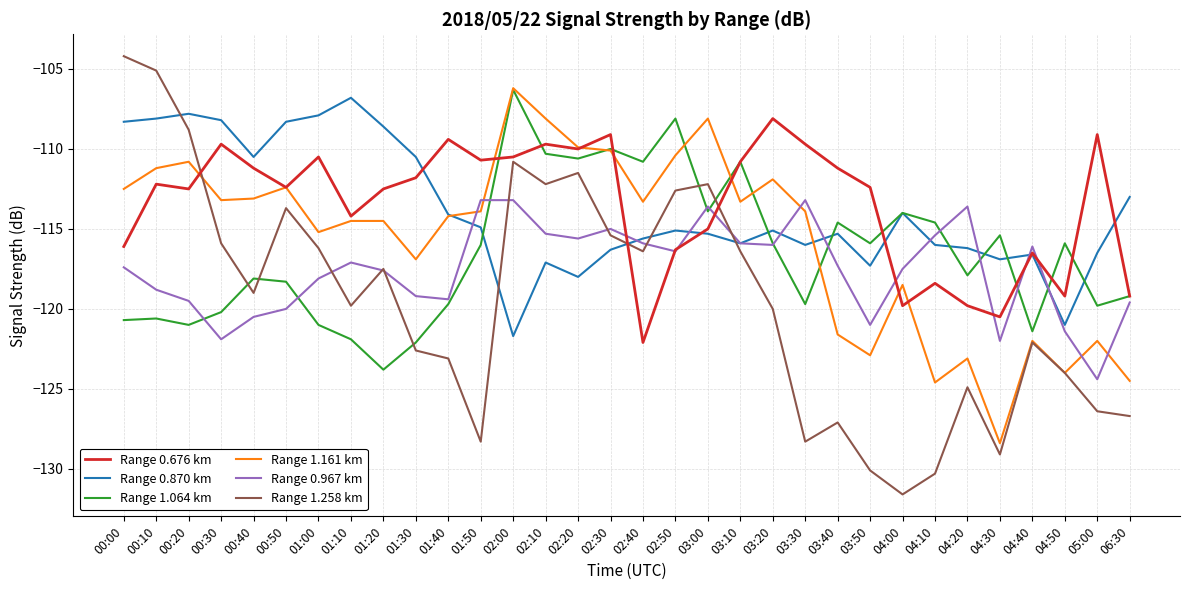

What position from the left is 04:00?

25